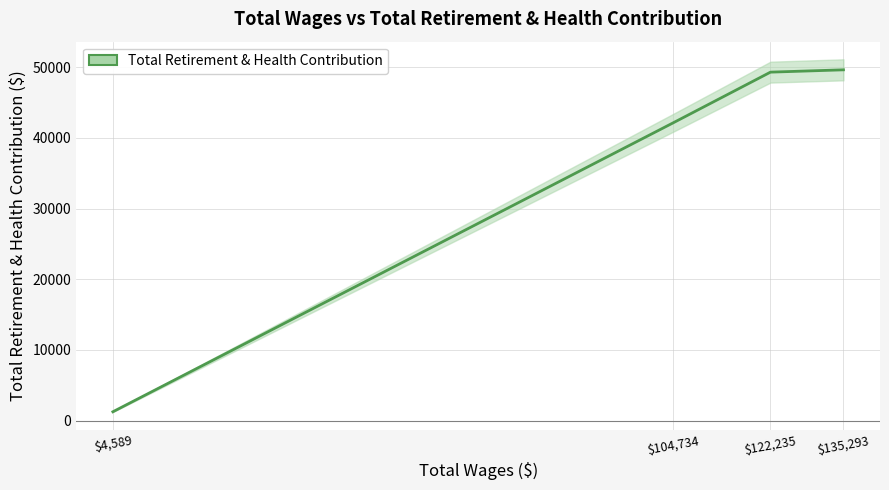

What is the smallest value displayed?

1239